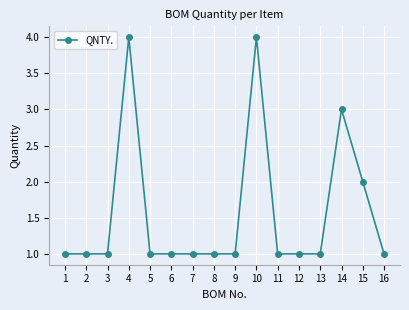

What is the difference between the second highest and minimum values?

3